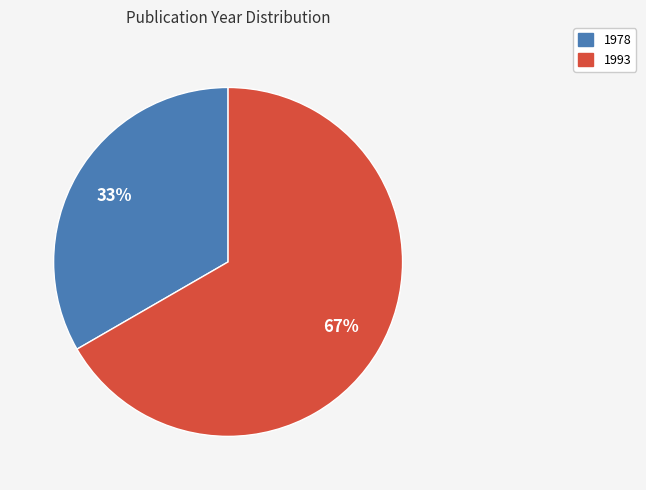

Does any single category account for the majority?

Yes